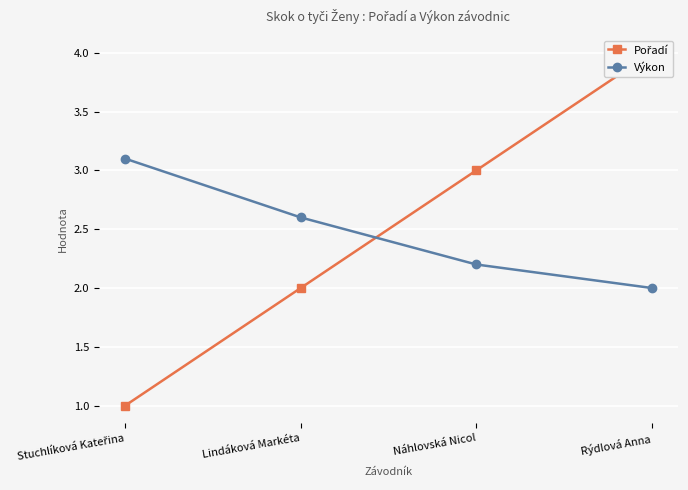

True or false: Výkon has more than 1 points higher than both neighbors.

False